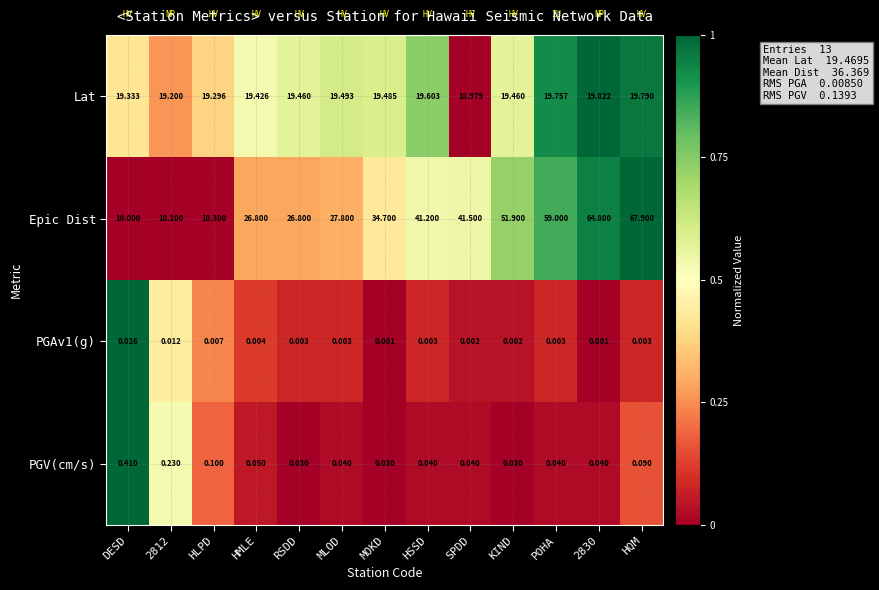

At which label does Lat reach its minimum?

SPDD